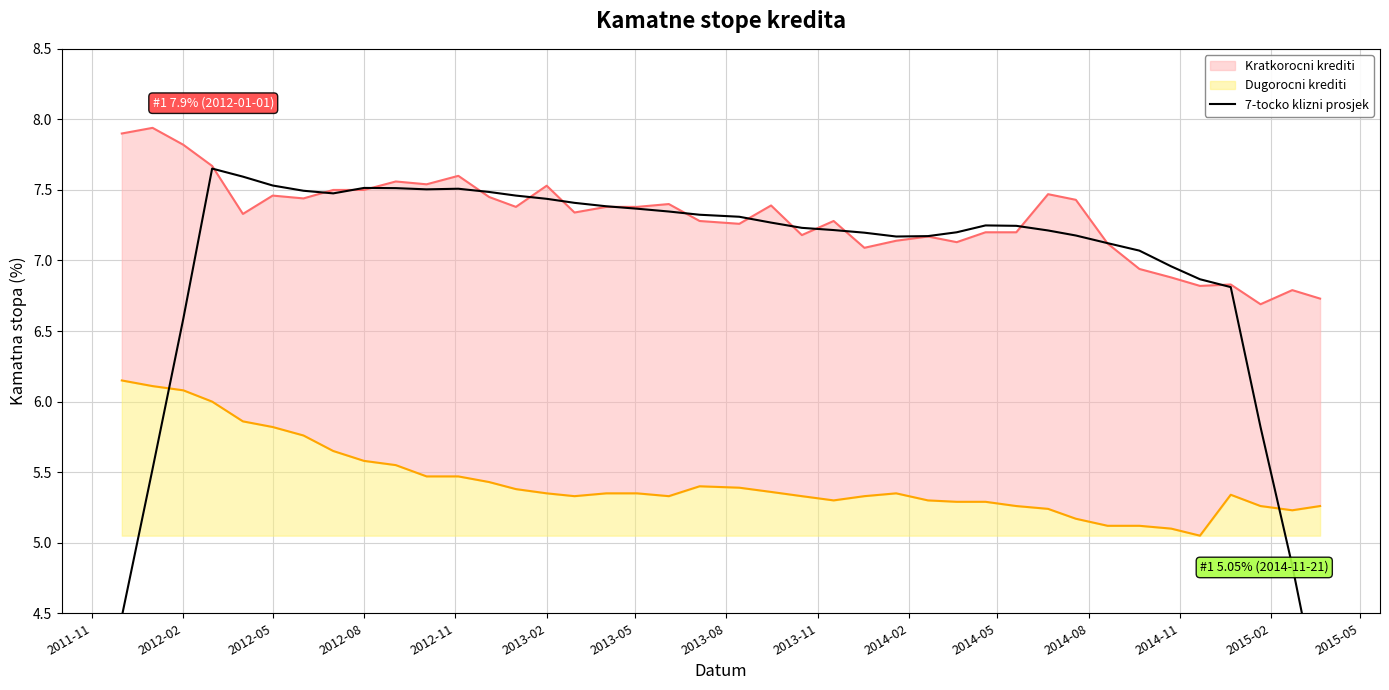

How many values exceed 7?

31